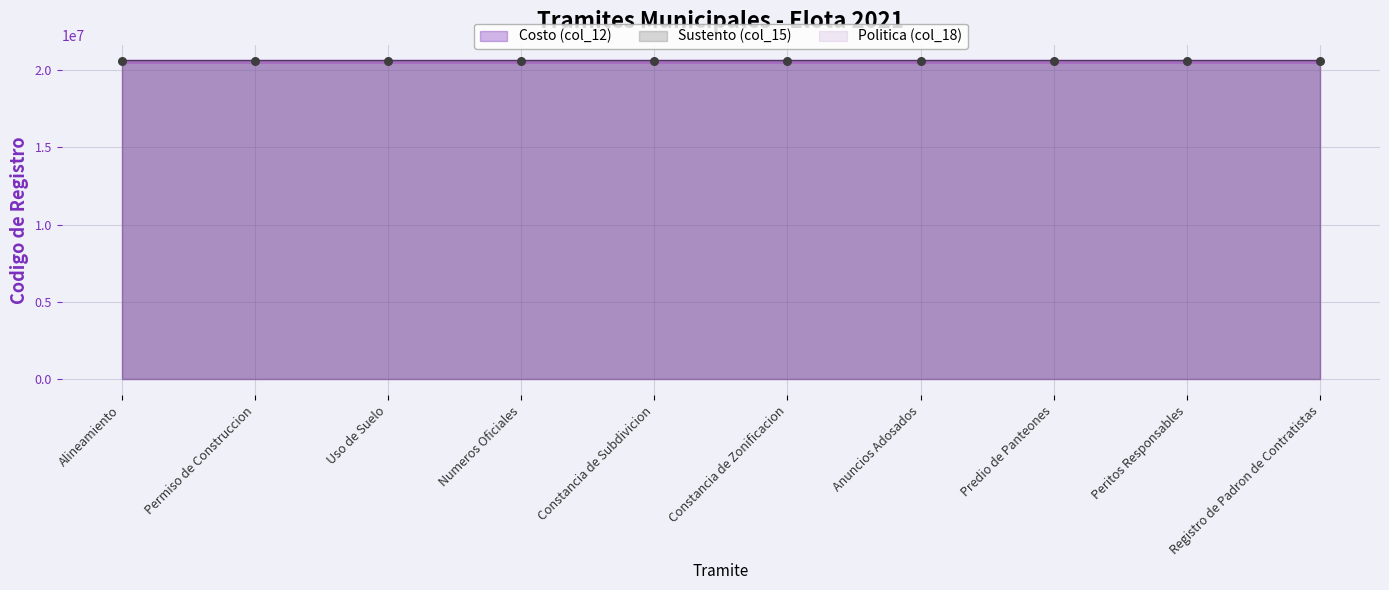

What is the total value across all series at Anuncios Adosados?

61695885